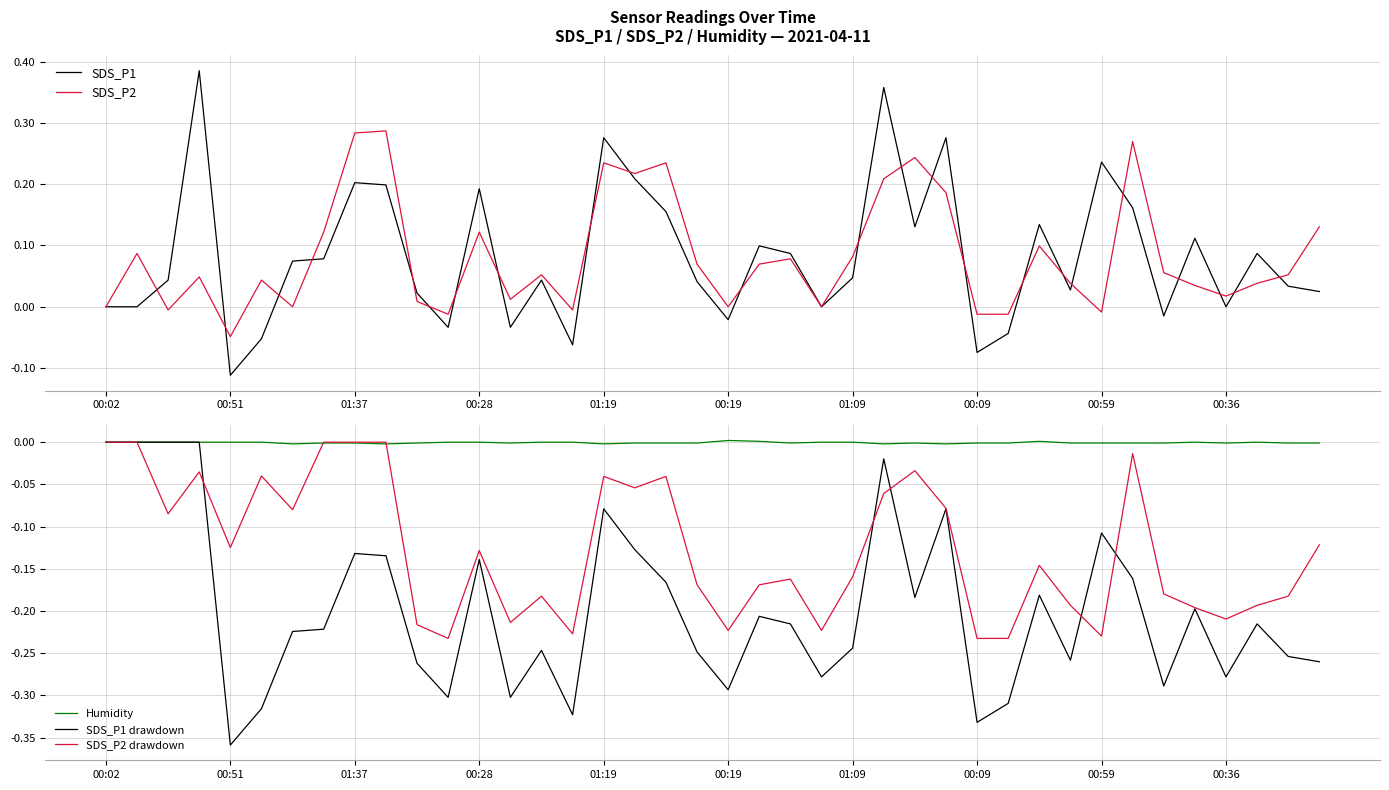

What are all the series names shown in the legend?

SDS_P1, SDS_P2, Humidity, SDS_P1 drawdown, SDS_P2 drawdown